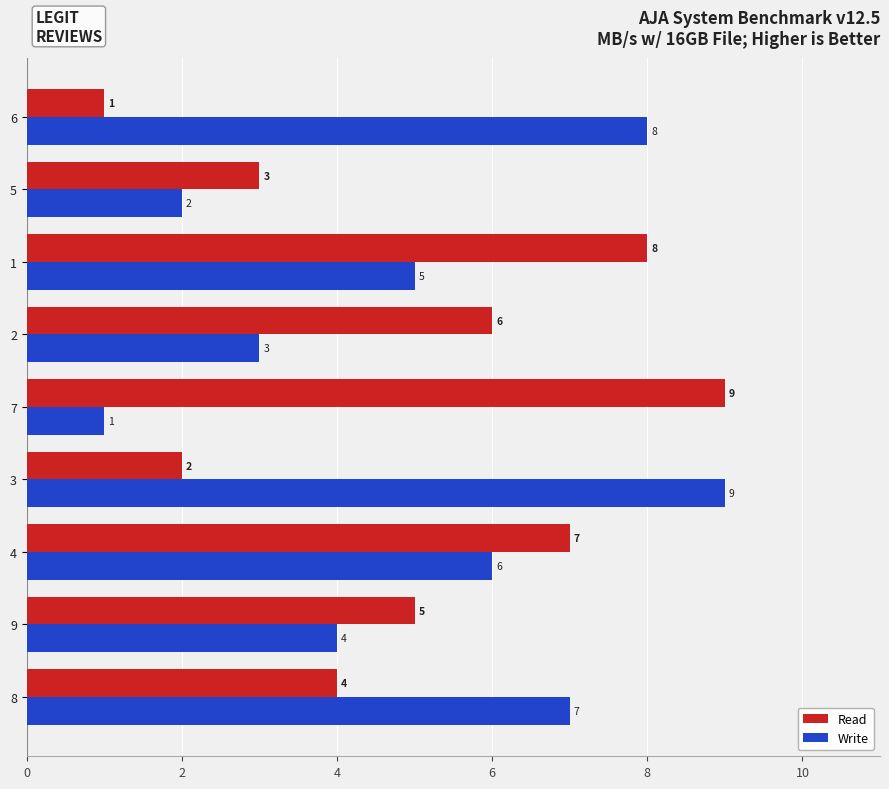

What is the highest value of the Read series?

9